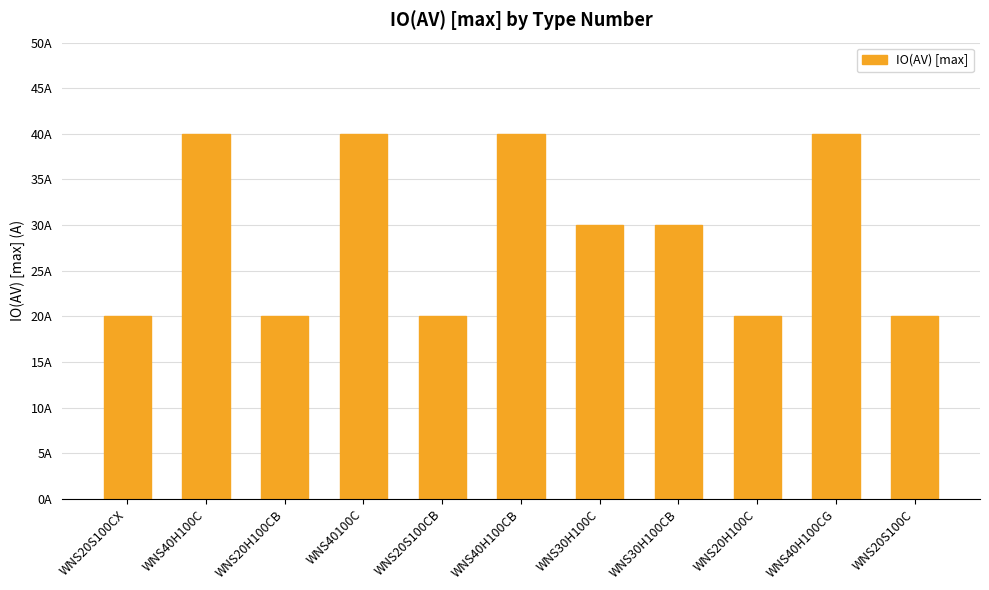

How many bars are there in total?

11